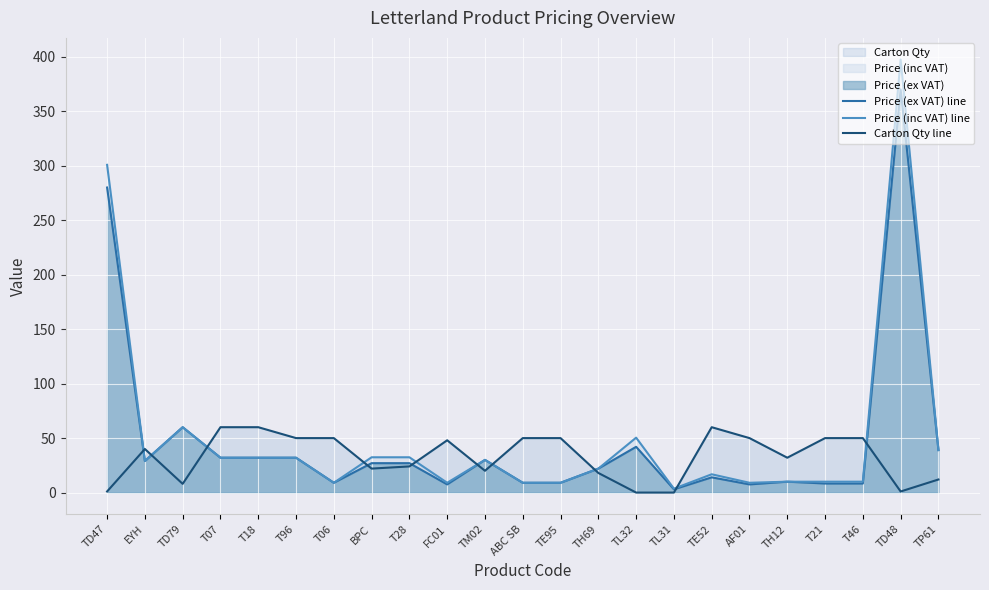

Reading left to right, extract all data points from this chart.

Price (ex VAT) line: 280.0	29.0	60.0	32.0	32.0	32.0	9.0	27.0	27.0	7.5	30.0	9.0	9.0	22.0	42.0	3.0	14.0	7.5	10.0	8.3	8.3	370.0	39.0
Price (inc VAT) line: 300.8	29.0	60.0	32.0	32.0	32.0	9.0	32.4	32.4	9.0	30.0	9.0	9.0	22.0	50.4	3.6	16.8	9.0	10.0	10.0	10.0	397.5	39.0
Carton Qty line: 1.0	40.0	8.0	60.0	60.0	50.0	50.0	22.0	24.0	48.0	20.0	50.0	50.0	18.0	0.0	0.0	60.0	50.0	32.0	50.0	50.0	1.0	12.0